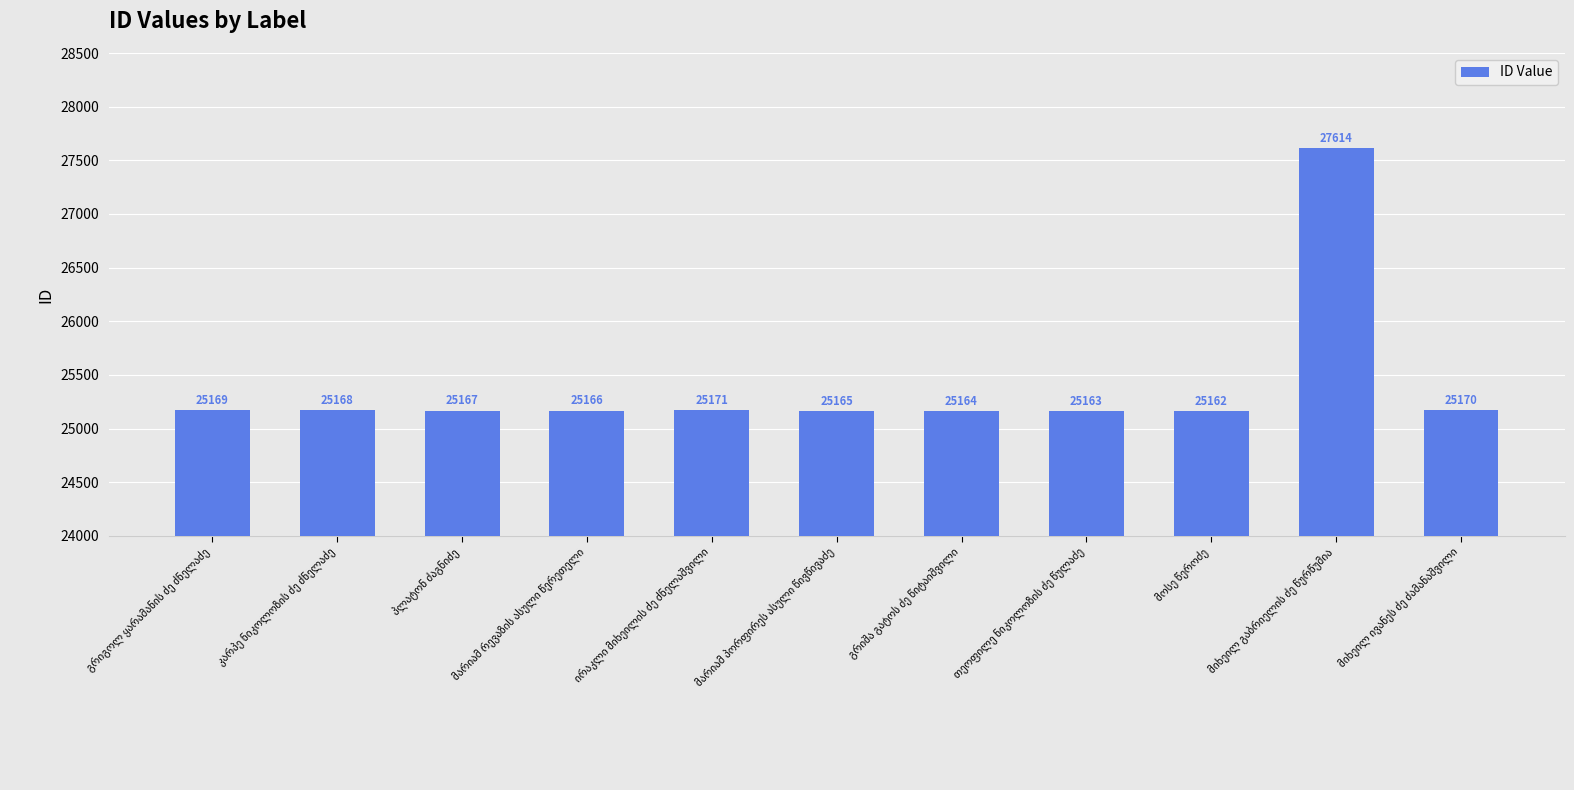

What is the value of the 6th bar from the left?

25165